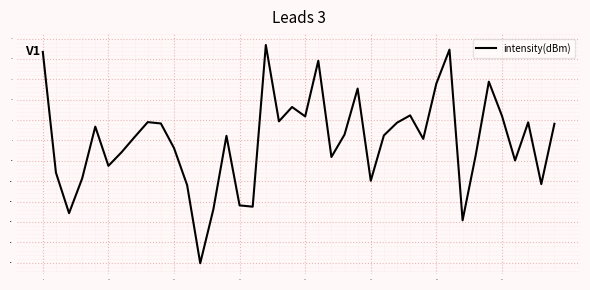

What is the difference between the maximum and minimum values?

53.5